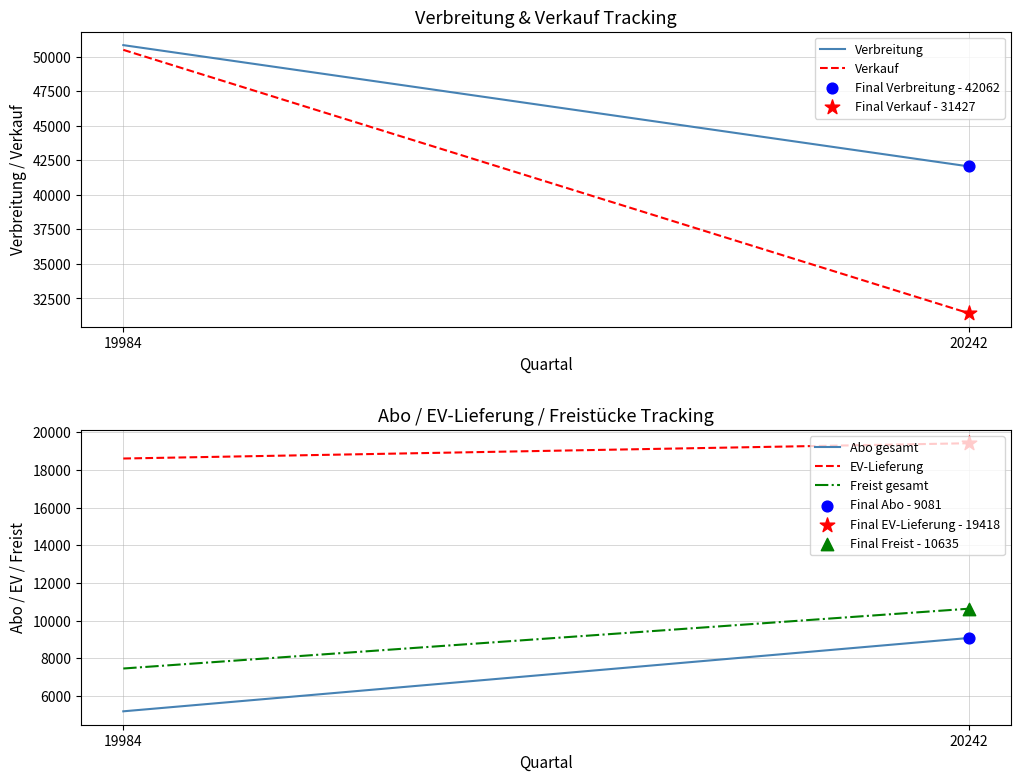

Which series contains the highest Y value?

Verbreitung